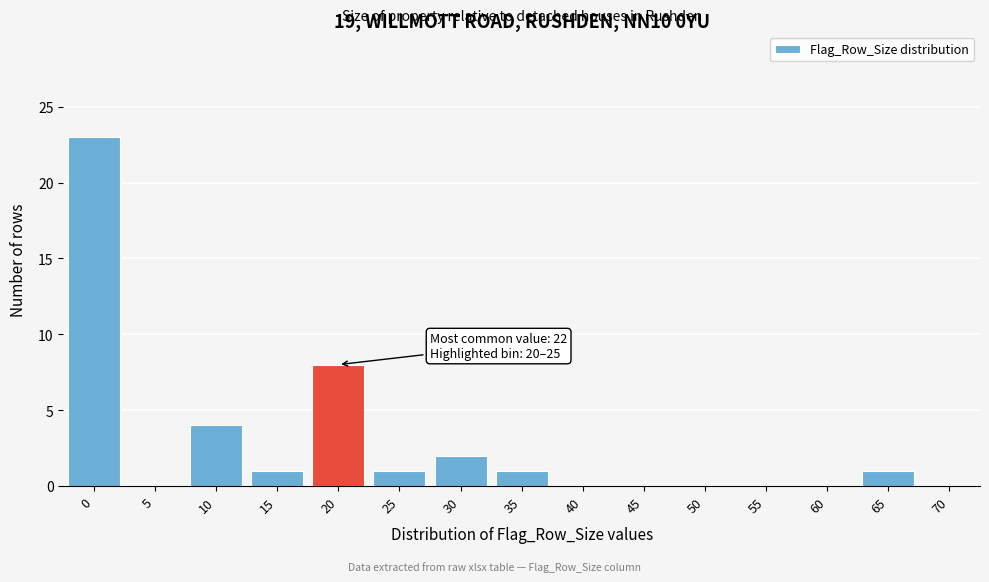

Reading left to right, what are all the values shown in this chart?

0=23	5=0	10=4	15=1	20=8	25=1	30=2	35=1	40=0	45=0	50=0	55=0	60=0	65=1	70=0